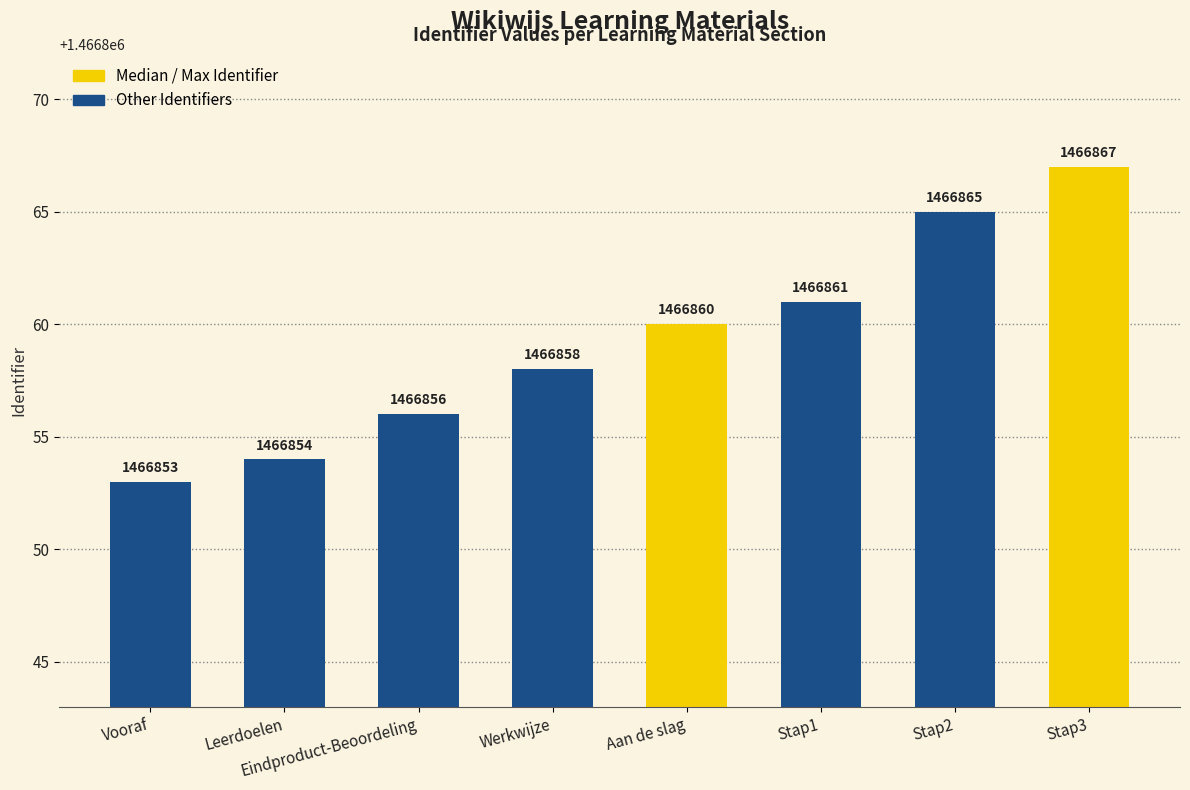

How many data points does each series have?

8